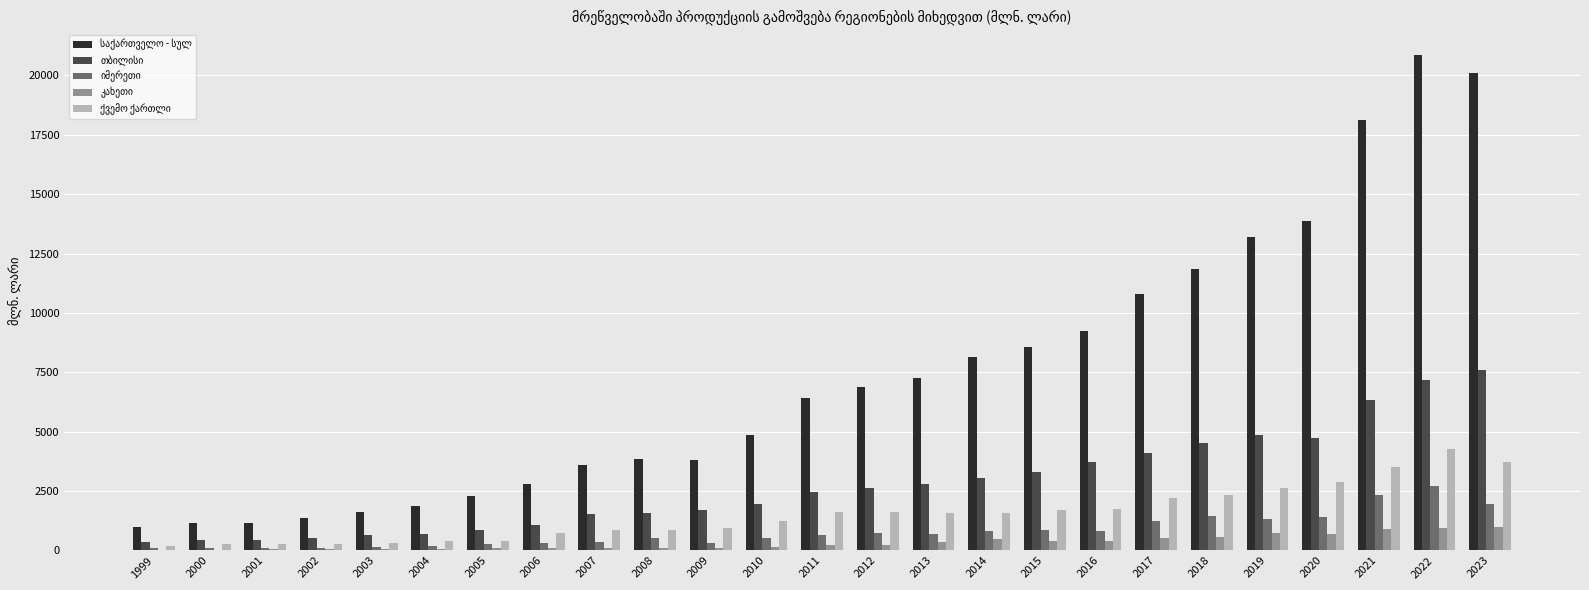

What is the greatest value displayed?

20862.0